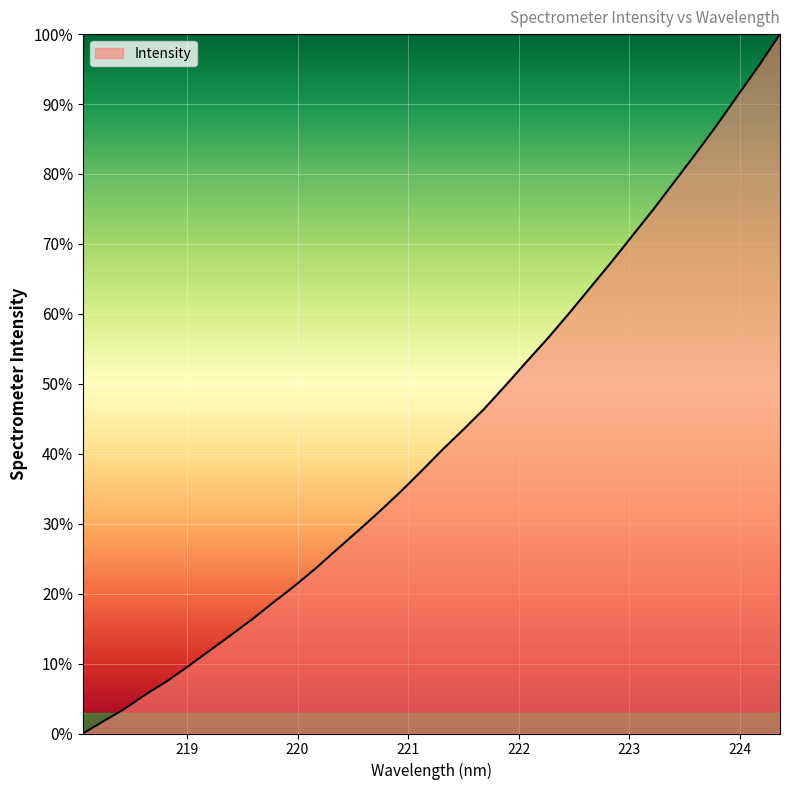

What is the difference between the maximum and minimum values?

100.0